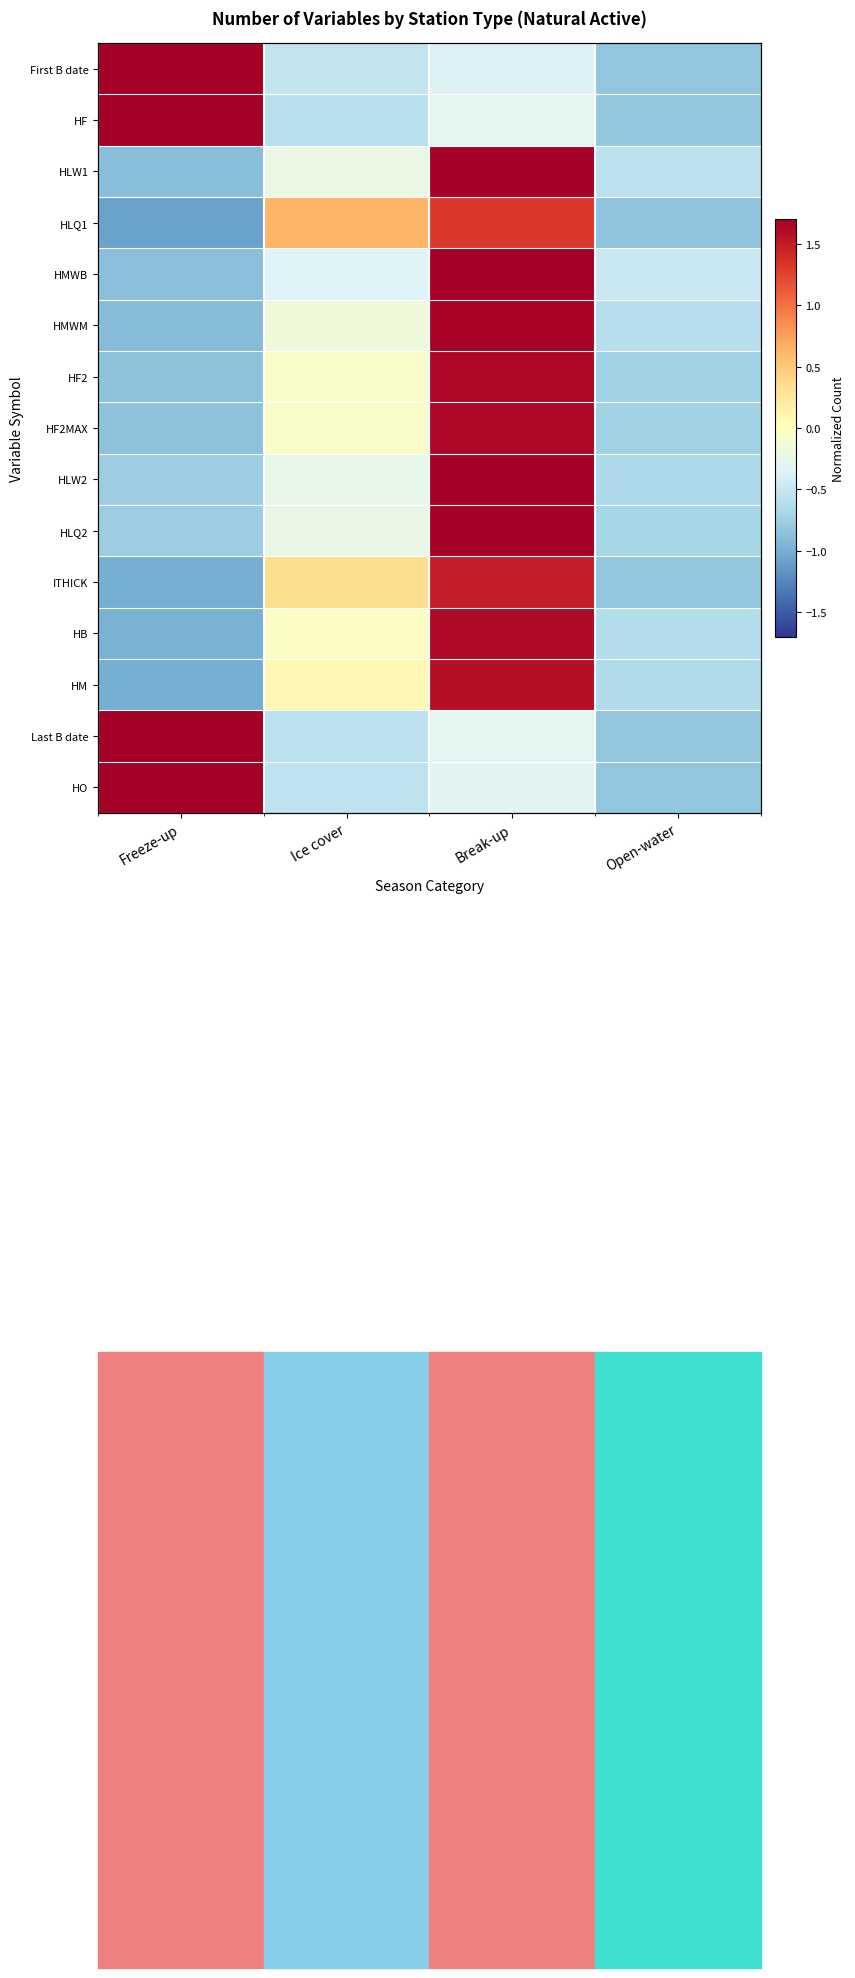

Is it true that HM equals 1.0 at Break-up?

False